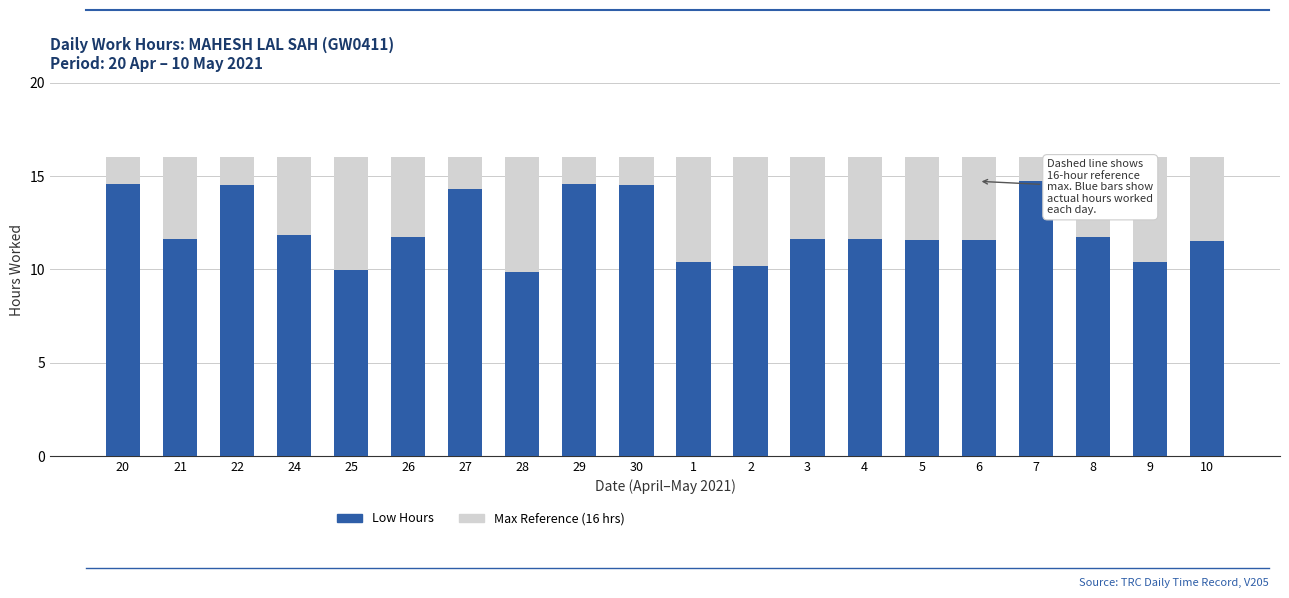

What position from the right is 10?

1